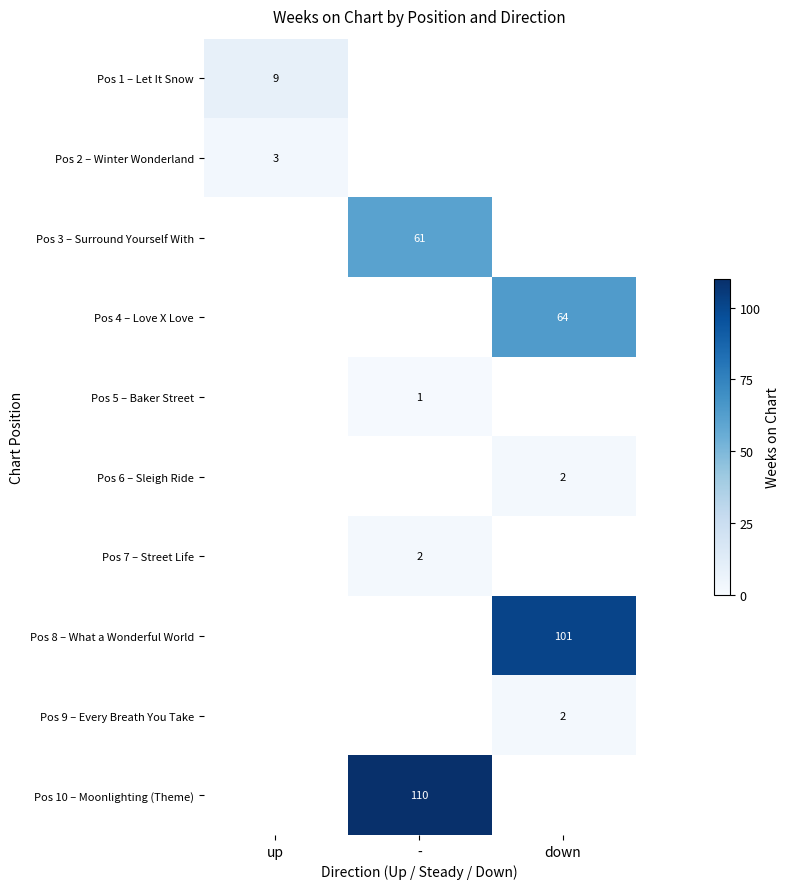

The Pos 9 – Every Breath You Take series shows 1 at down. True or false?

False